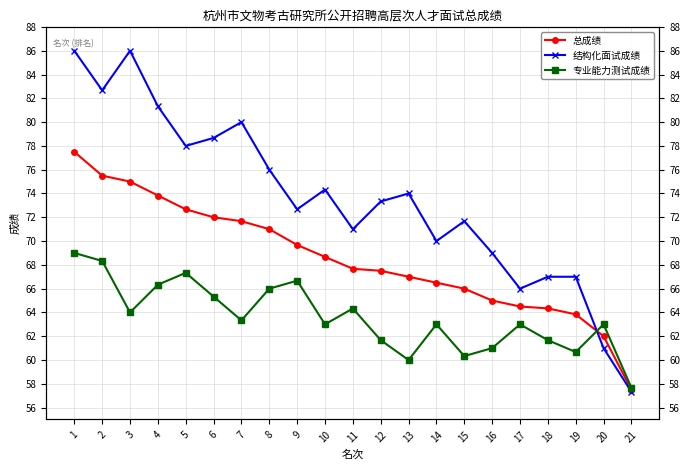

At which category is the sum across all series the highest?

1